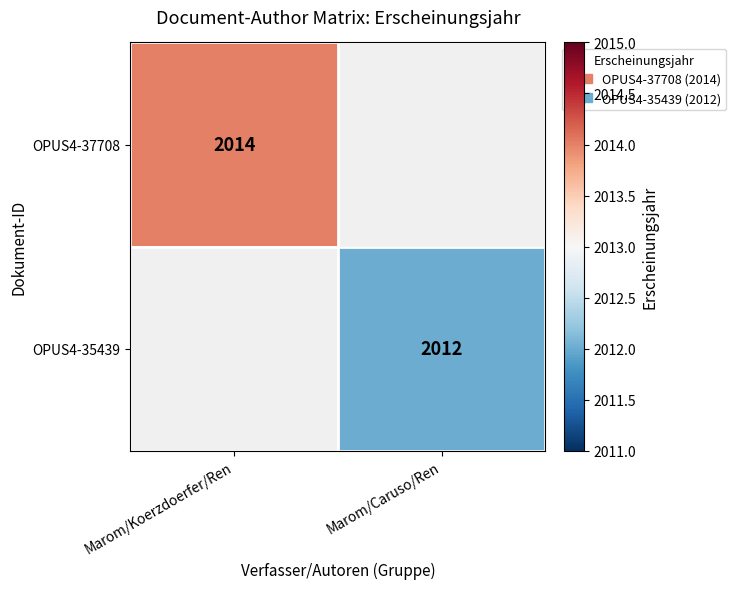

Which category has the lowest value across all series?

Marom/Caruso/Ren